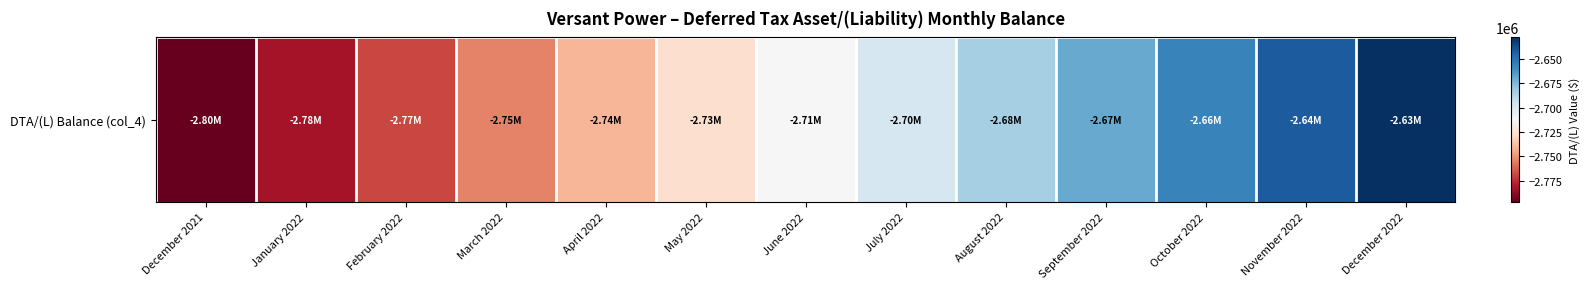

What is the minimum value shown in the chart?

-2796849.0